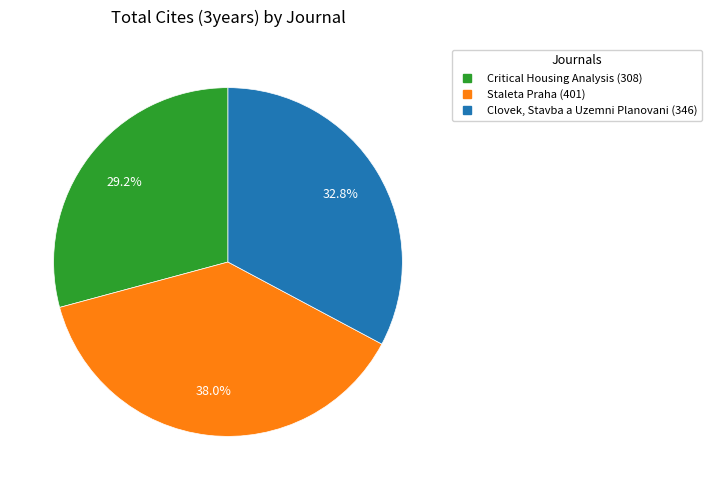

To the nearest percent, what percentage of the pie is Critical Housing Analysis?

29%